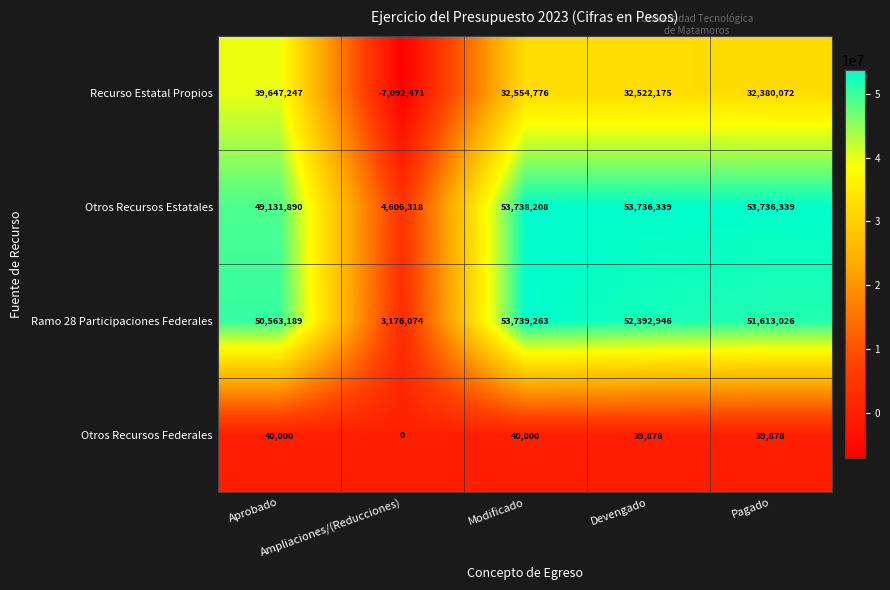

How many distinct data groups are displayed?

4